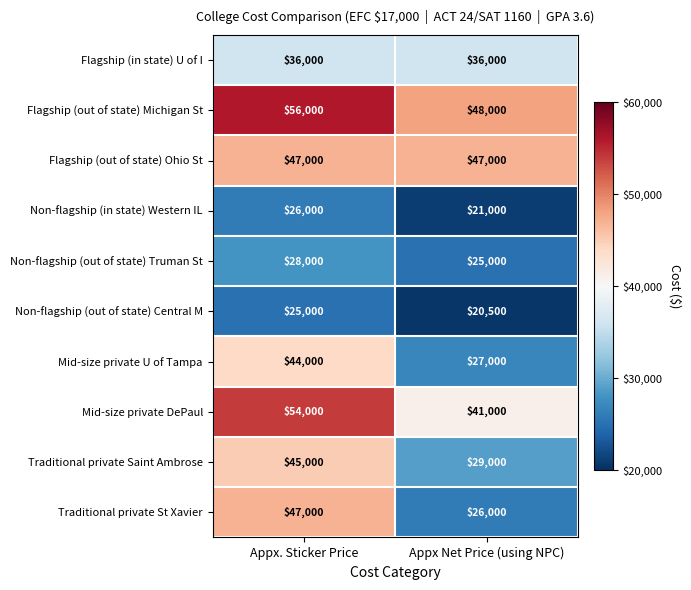

Which label corresponds to the largest value in the chart?

Appx. Sticker Price